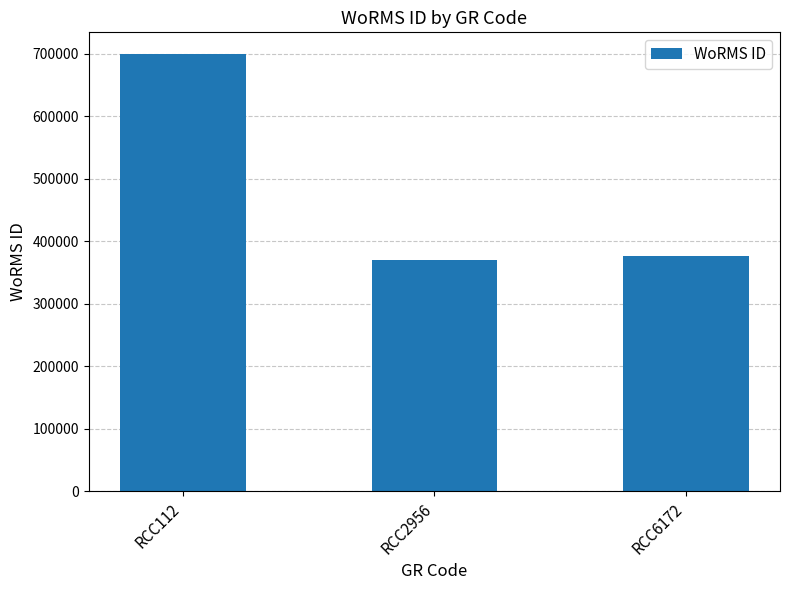

Where is the data nearest to the value 534445?

RCC6172